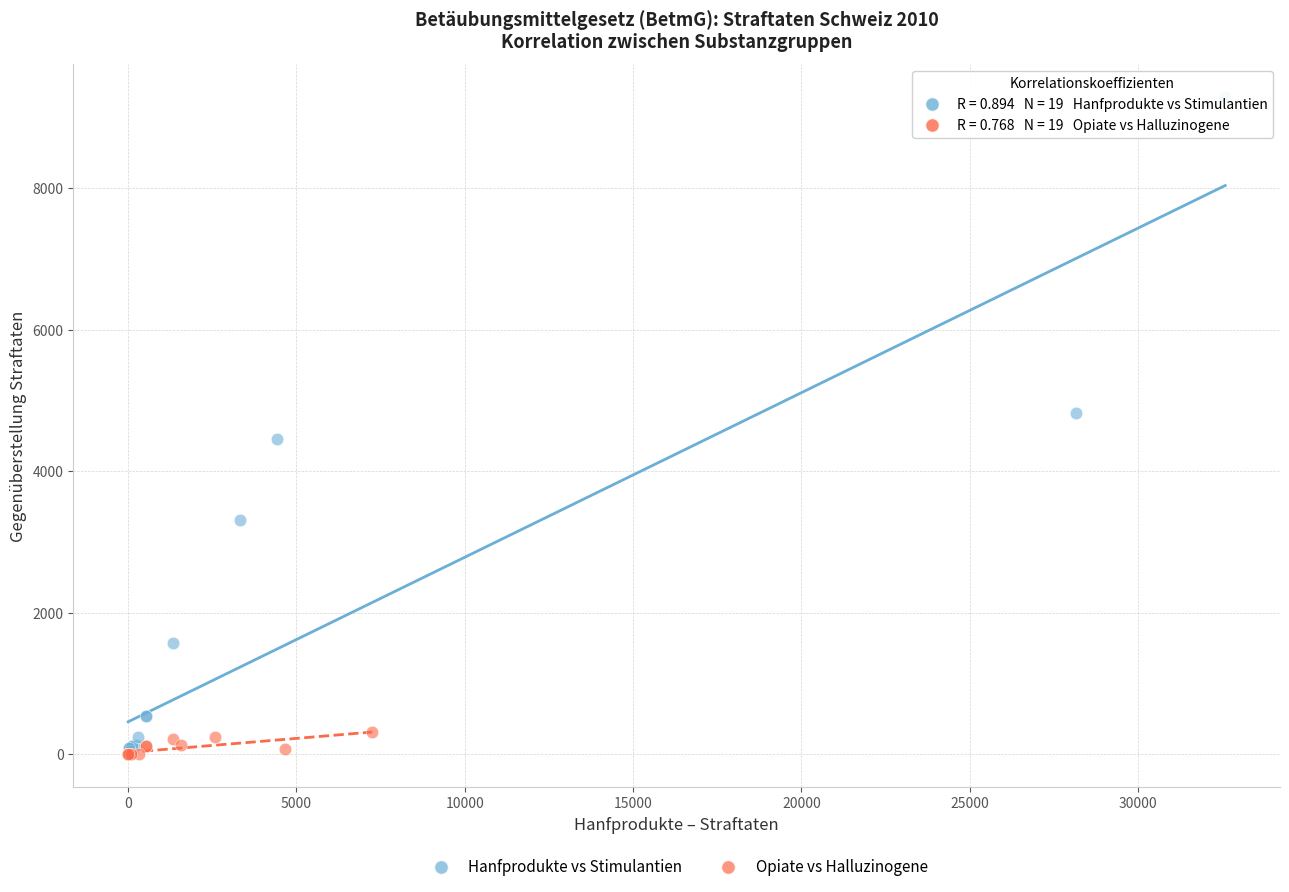

Which series has the widest spread of Y values?

Hanfprodukte vs Stimulantien